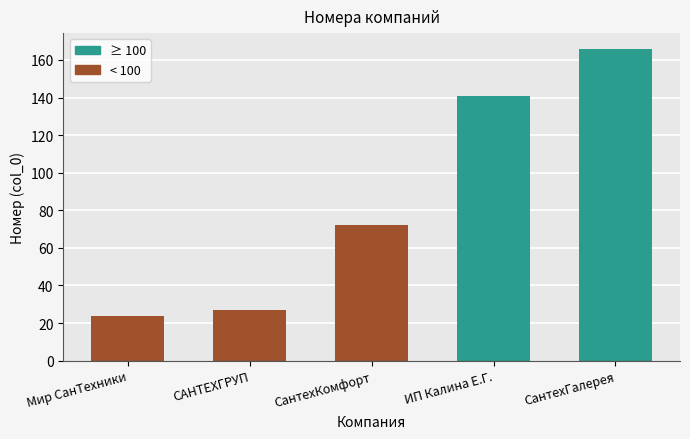

At which category does the chart reach its minimum across all series?

Мир СанТехники